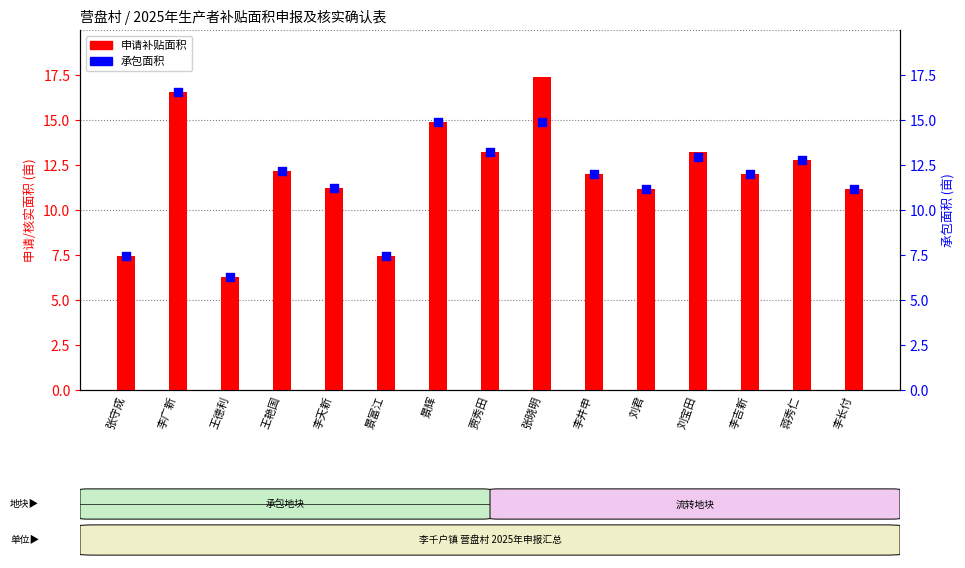

Is the value of 承包面积 at 李吉新 greater than the value of 申请补贴面积 at 蒋秀仁?

No